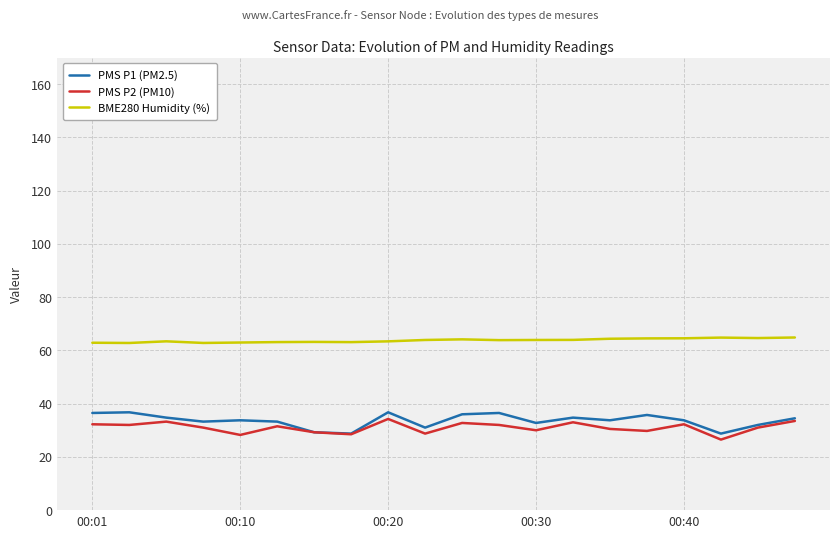

Which series has the largest total across all categories?

BME280 Humidity (%)